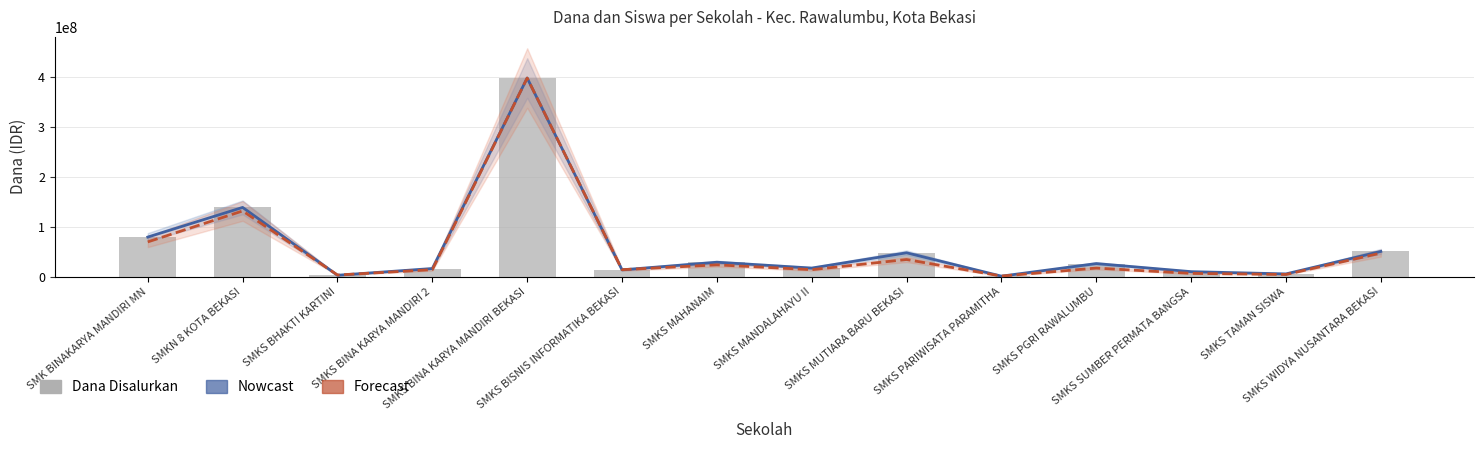

What is the lowest value of the Forecast (Siswa scaled) series?

1069354.8